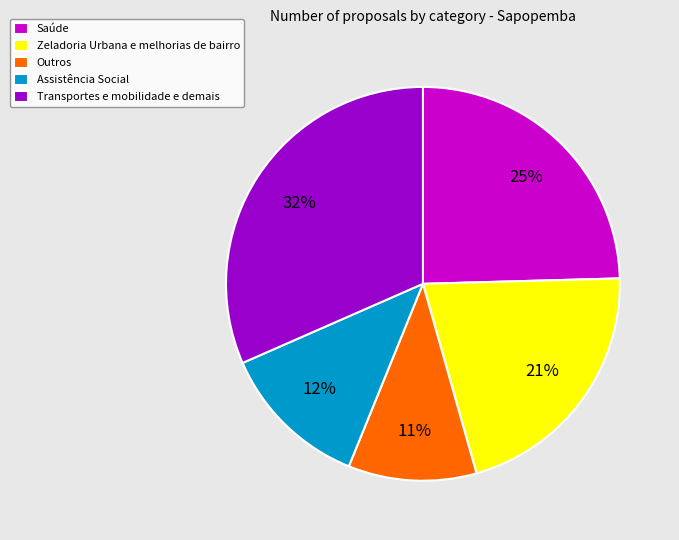

Combined, do Zeladoria Urbana e melhorias de bairro and Saúde account for over 50%?

No